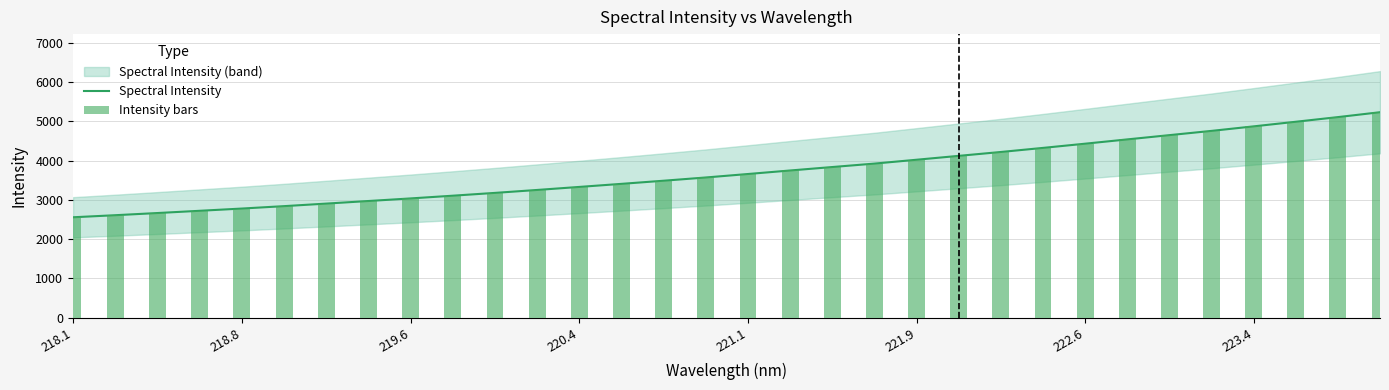

Does the chart contain any negative values?

No